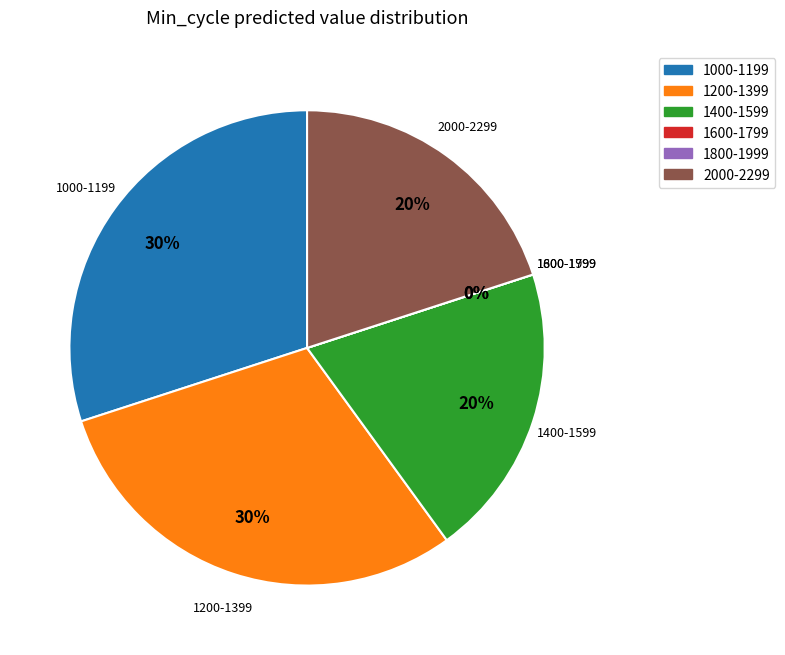

True or false: 258 accounts for 1% of the total.

False